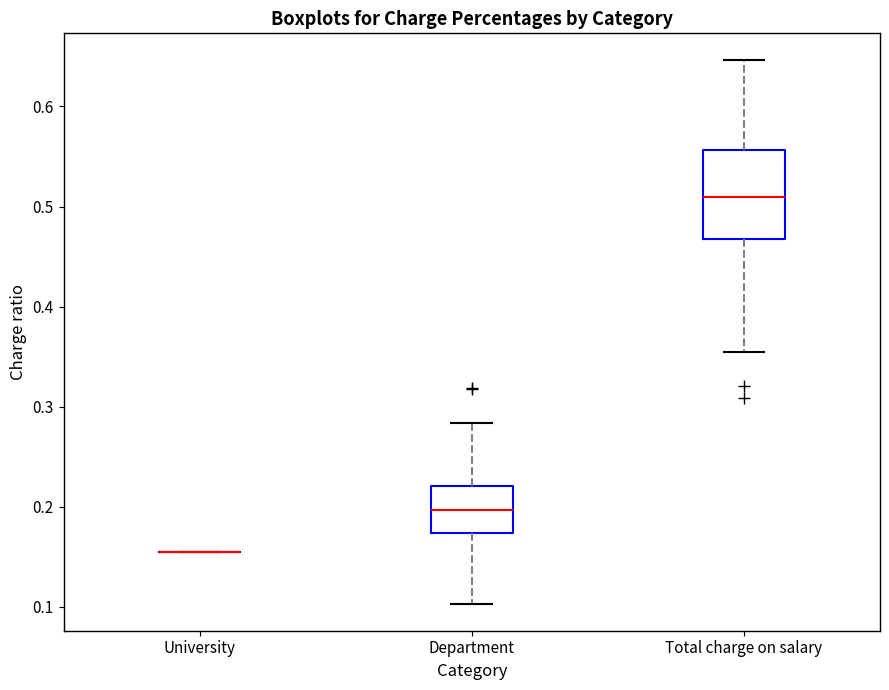

Reading left to right, read every box against the y-axis: the position of its median line, the range the box covers, and the ends of its whiskers. The values are not printed on the chart, so give them approximately, as read against the axis.

University: box collapsed to a line at 0.16, whiskers 0.16 to 0.16
Department: median 0.20, box 0.17 to 0.22, whiskers 0.10 to 0.28
Total charge on salary: median 0.51, box 0.47 to 0.56, whiskers 0.35 to 0.65